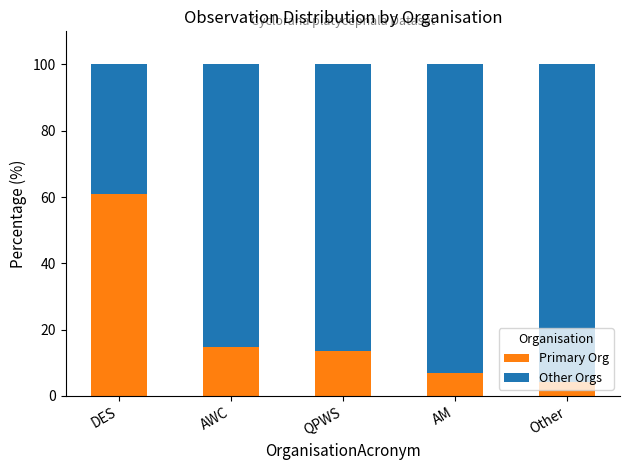

What is the total value across all series at DES?

100.0